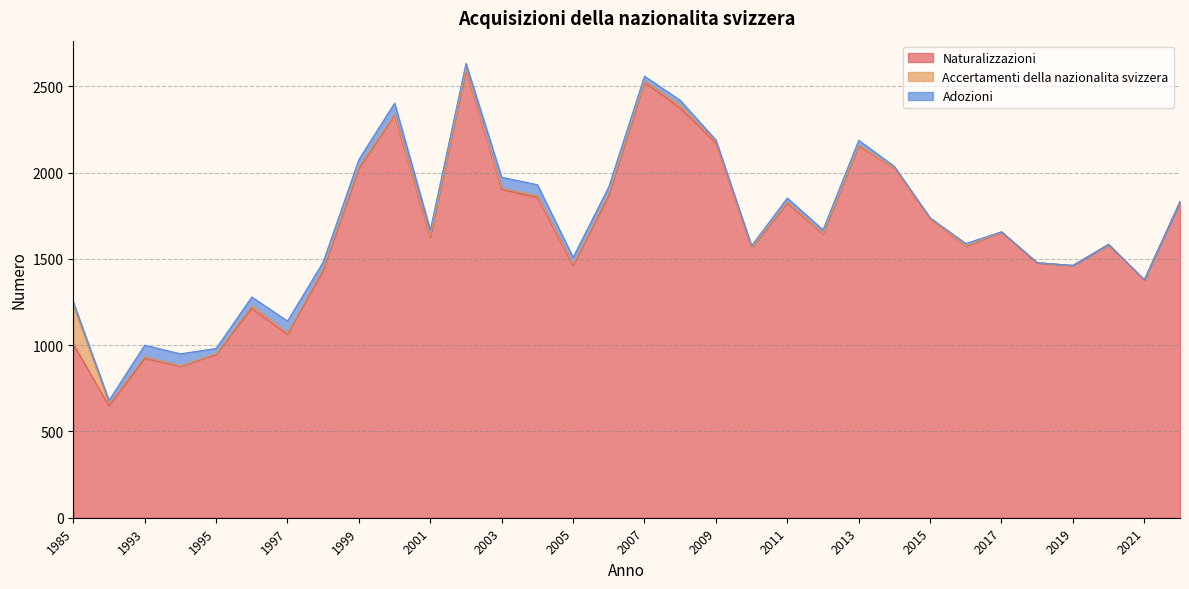

Is the value of Accertamenti della nazionalita svizzera at 1990 greater than the value of Adozioni at 2006?

No